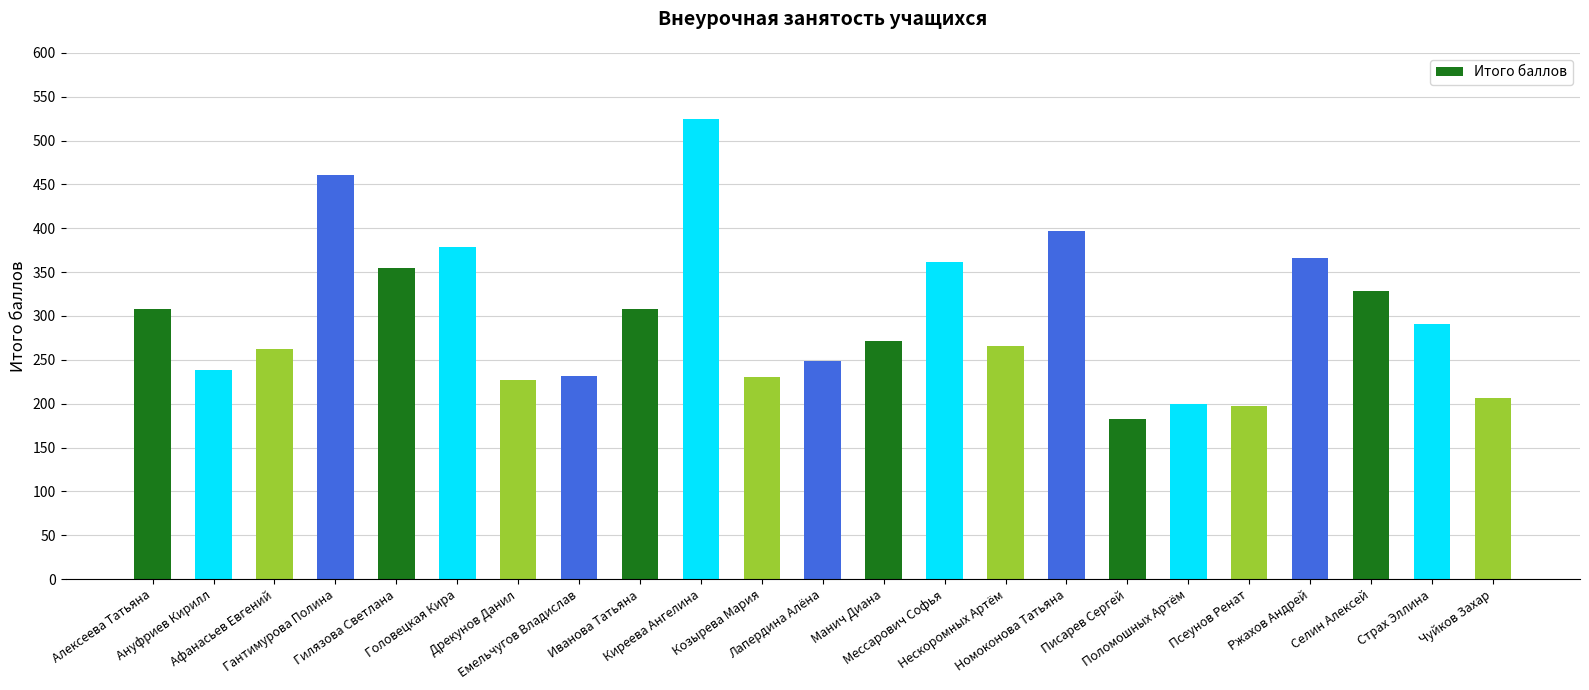

How many values are below 272?

11